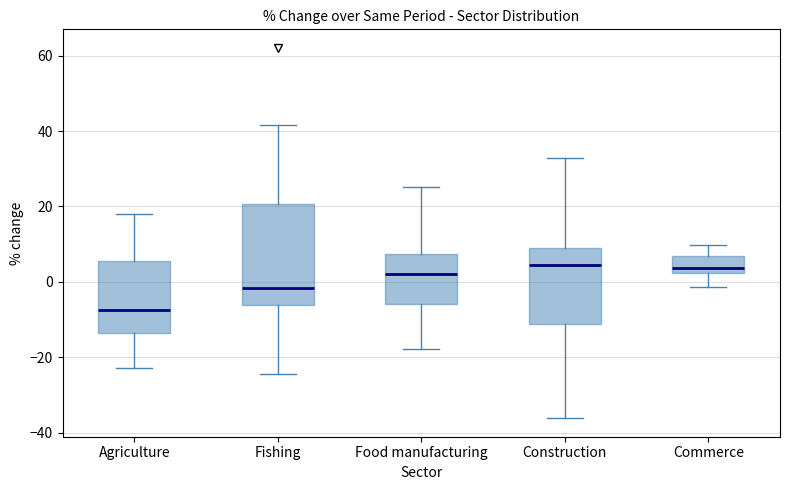

Reading left to right, transcribe this box plot: for each box, give where its median line is, the range the box spans, and where its two whiskers end, as read against the y-axis. The values are not printed on the chart, so give them approximately, as read against the axis.

Agriculture: median -8, box -14 to 6, whiskers -22 to 18
Fishing: median -2, box -6 to 20, whiskers -24 to 42
Food manufacturing: median 2, box -6 to 8, whiskers -18 to 26
Construction: median 4, box -12 to 10, whiskers -36 to 32
Commerce: median 4, box 2 to 6, whiskers -2 to 10